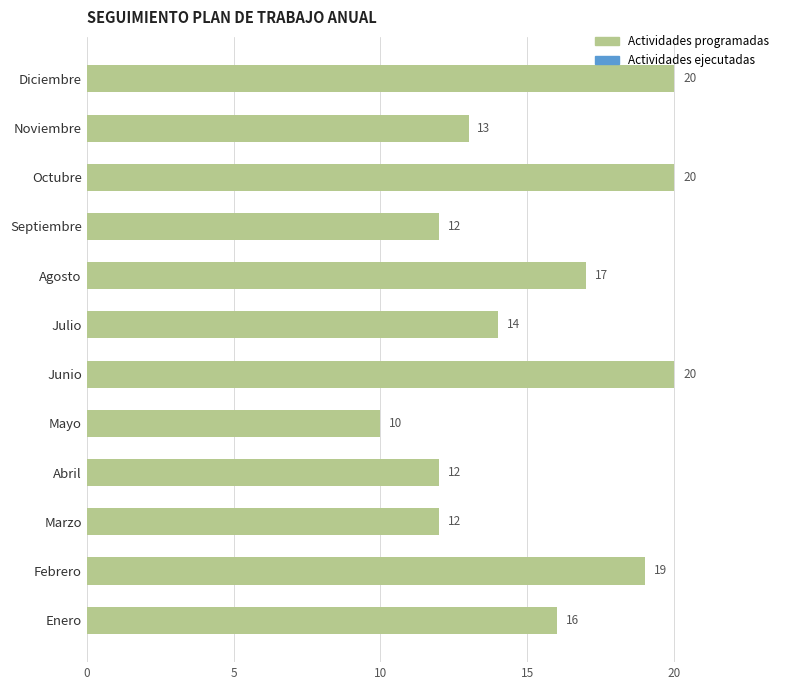

How many values are between 12 and 20?

11